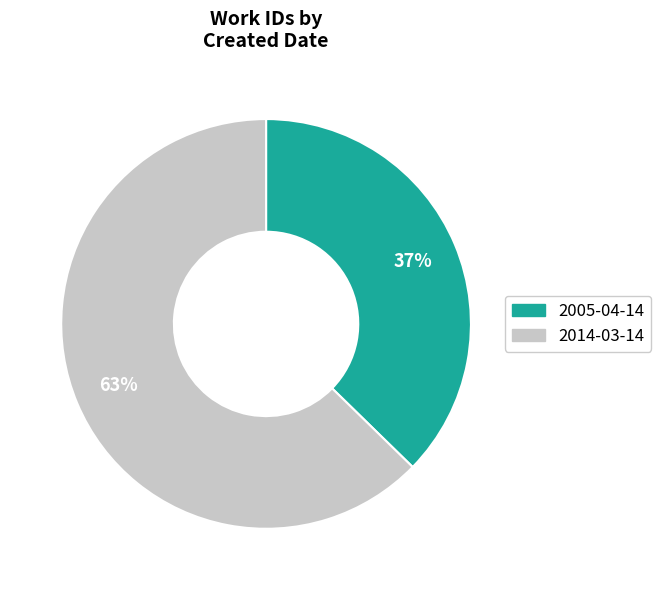

How many segments does this pie chart have?

2